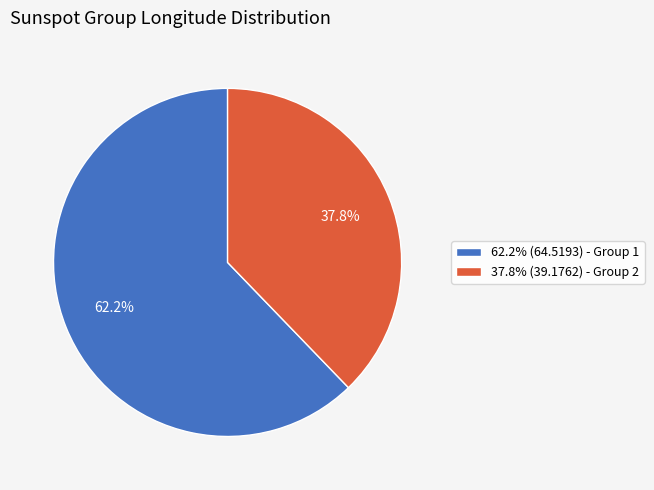

Combined, do 62.2% (64.5193) - Group 1 and 37.8% (39.1762) - Group 2 account for over 50%?

Yes